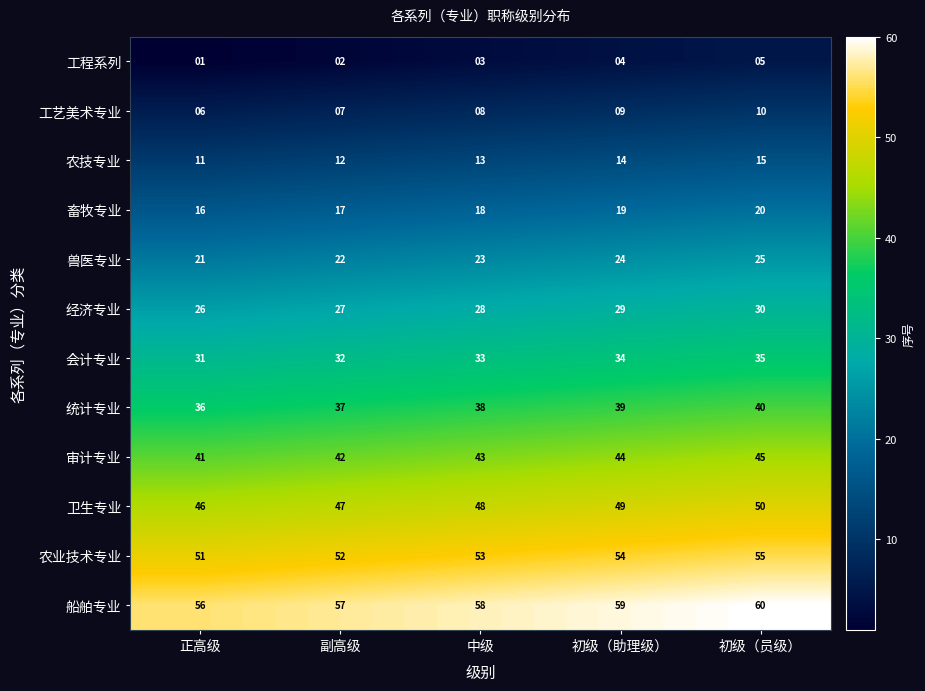

List the series in order of their peak value, lowest first.

工程系列, 工艺美术专业, 农技专业, 畜牧专业, 兽医专业, 经济专业, 会计专业, 统计专业, 审计专业, 卫生专业, 农业技术专业, 船舶专业